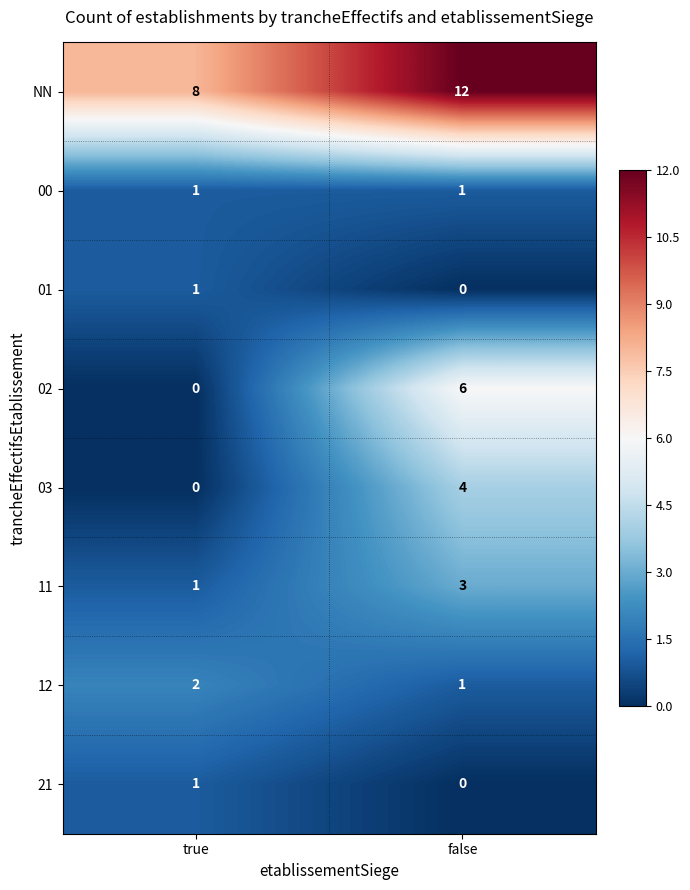

At which label is 02 closest to 3?

true